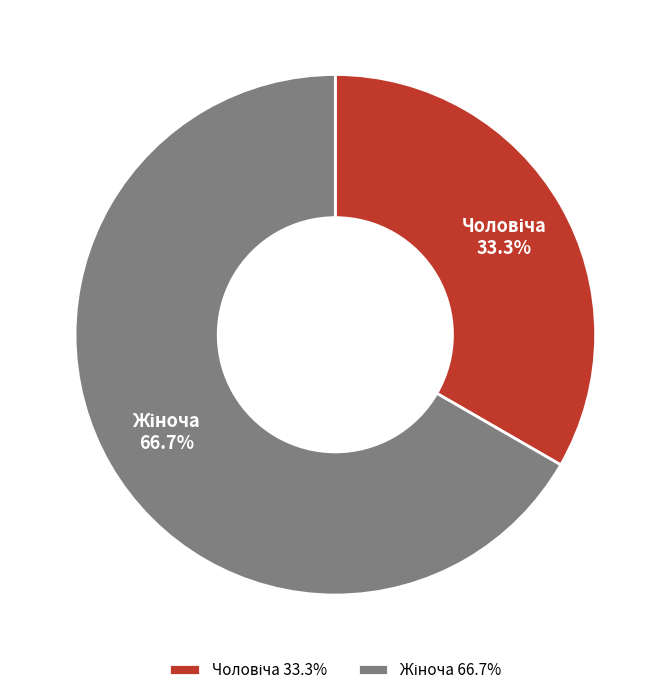

Does any single category account for the majority?

Yes